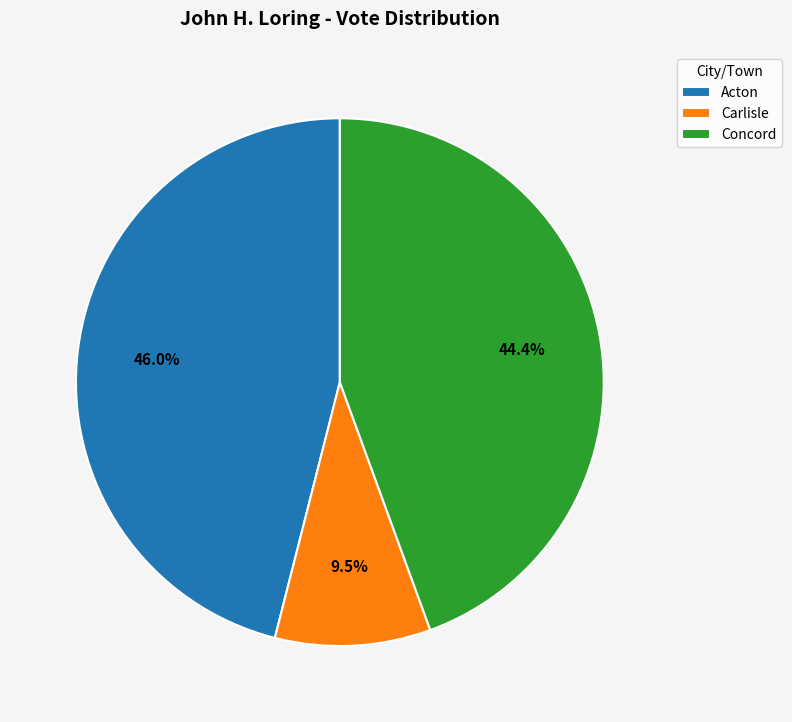

Does any single category account for the majority?

No